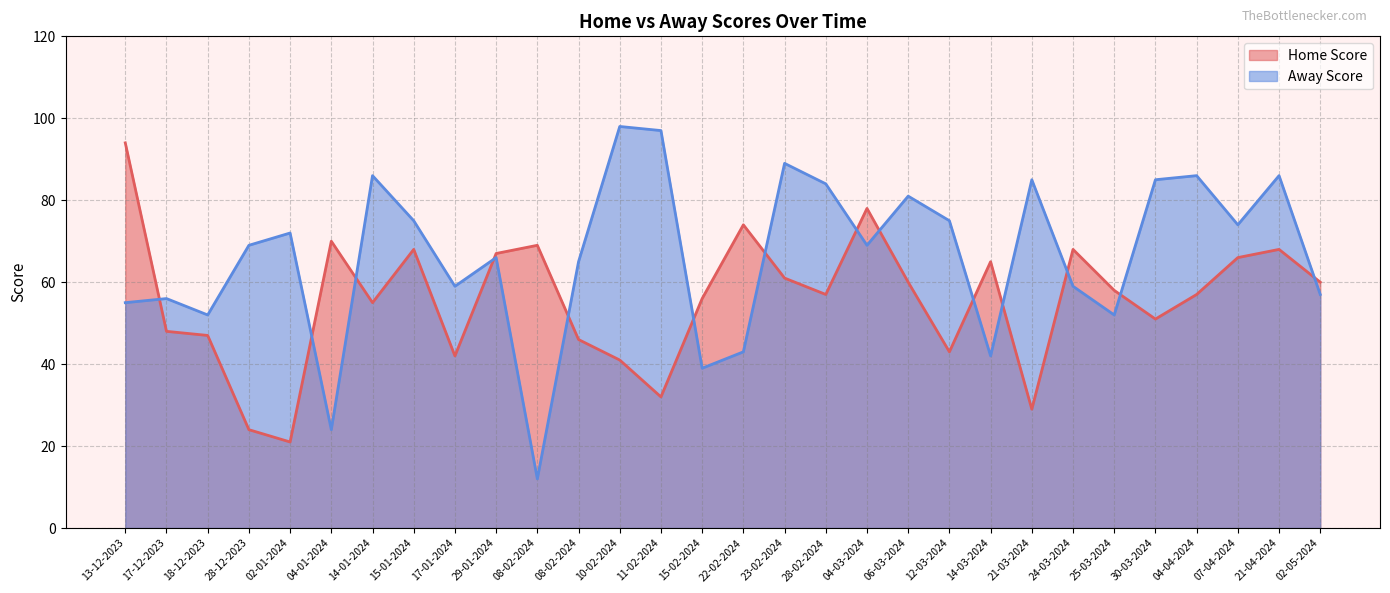

At which category does the chart reach its minimum across all series?

08-02-2024